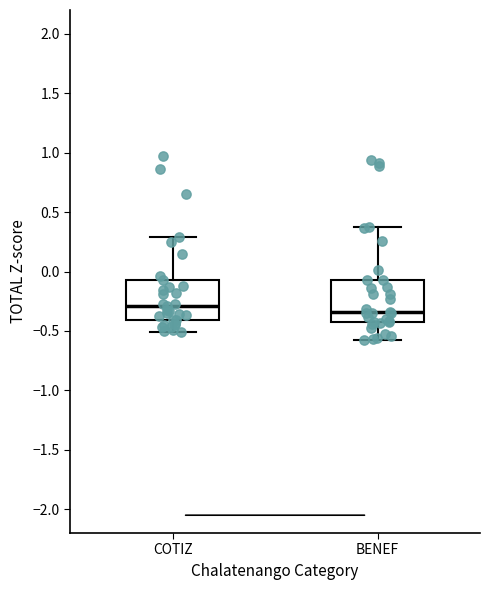

Reading left to right, transcribe this box plot: for each box, give where its median line is, the range the box spans, and where its two whiskers end, as read against the y-axis. The values are not printed on the chart, so give them approximately, as read against the axis.

COTIZ: median -0.30, box -0.40 to -0.10, whiskers -0.50 to 0.30
BENEF: median -0.35, box -0.45 to -0.05, whiskers -0.55 to 0.40